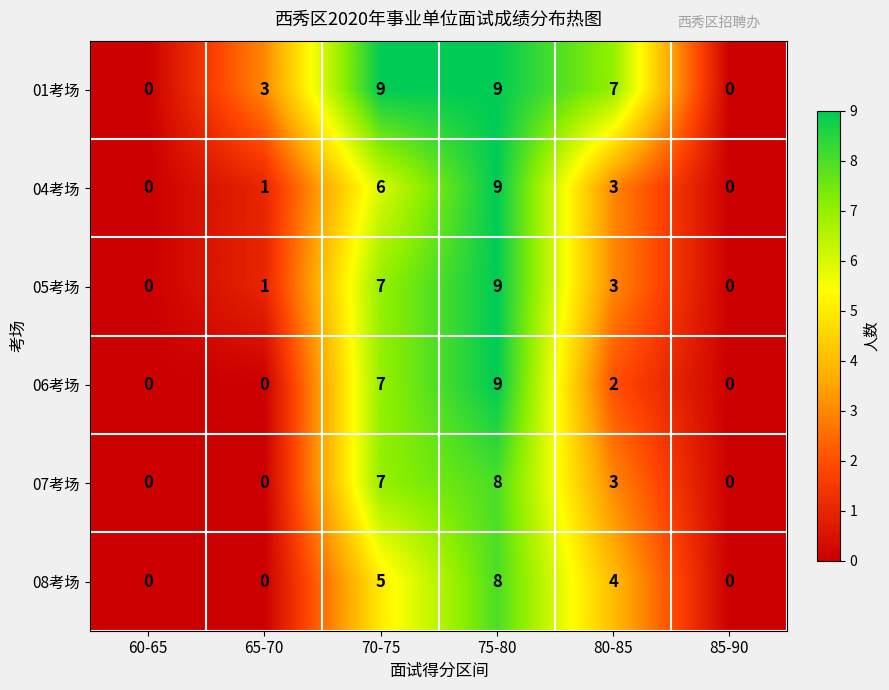

What is the maximum value for 01考场?

9